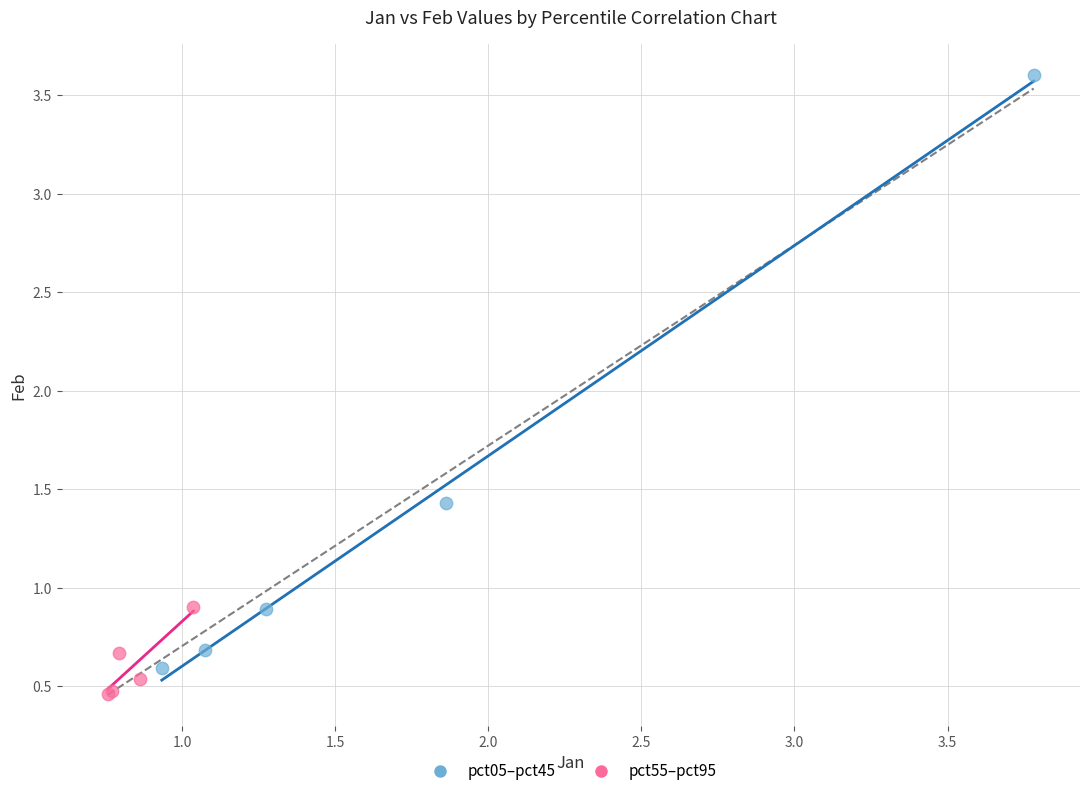

Which series contains the lowest Y value?

pct55–pct95